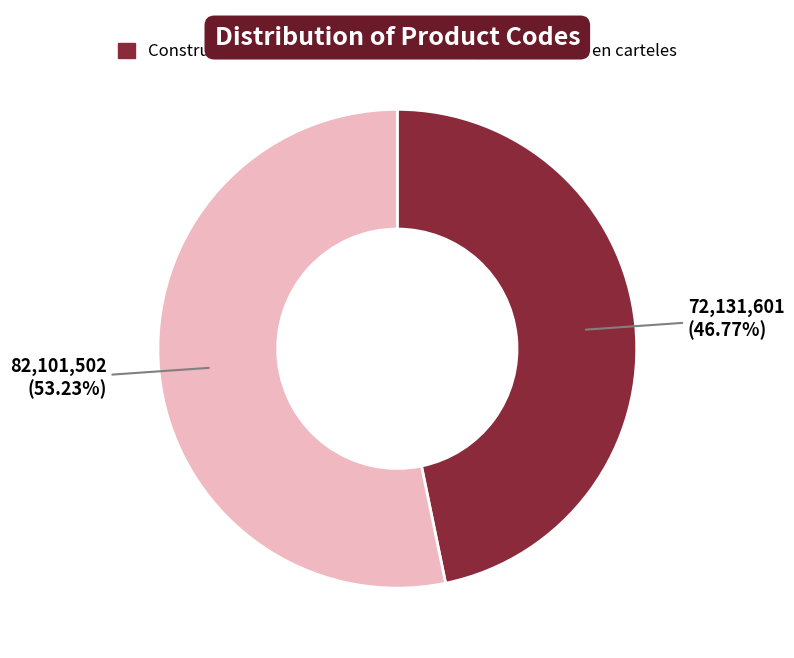

Combined, what portion of the pie is Publicidad en carteles and Construccion de edificios comerciales?

100.0%